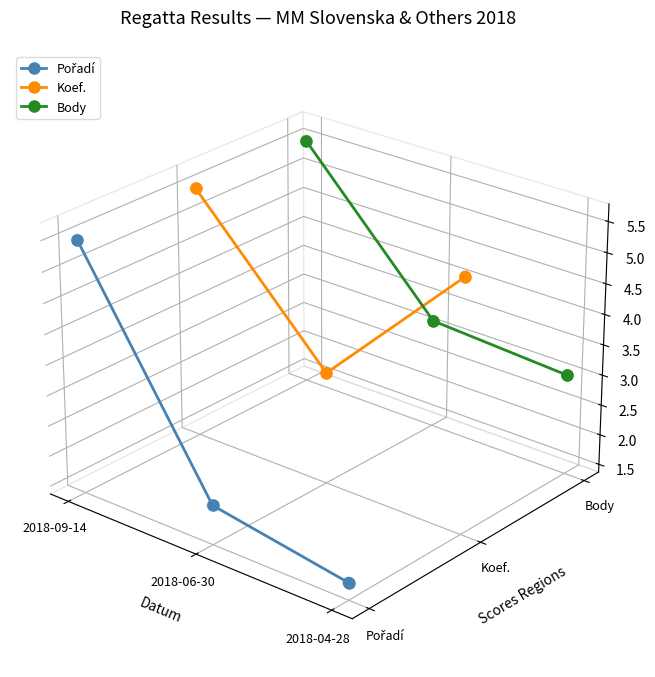

At which category is the sum across all series the highest?

2018-09-14